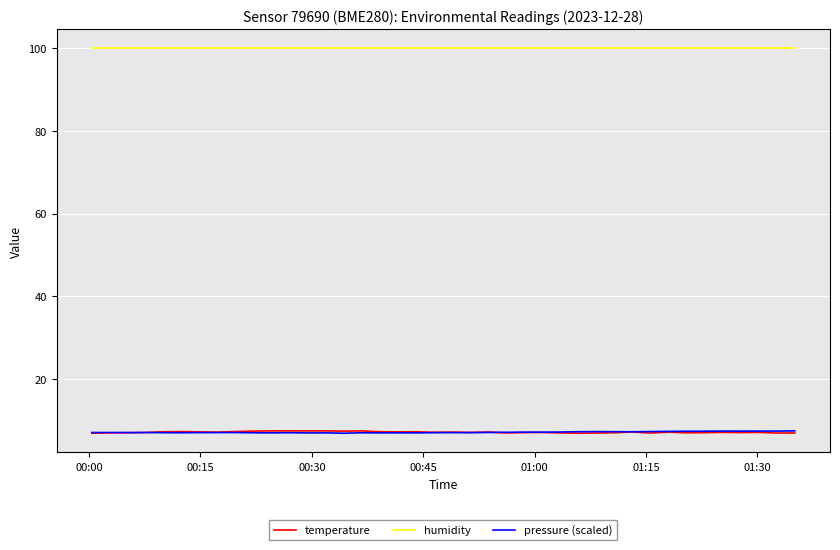

How many lines are shown in the chart?

3